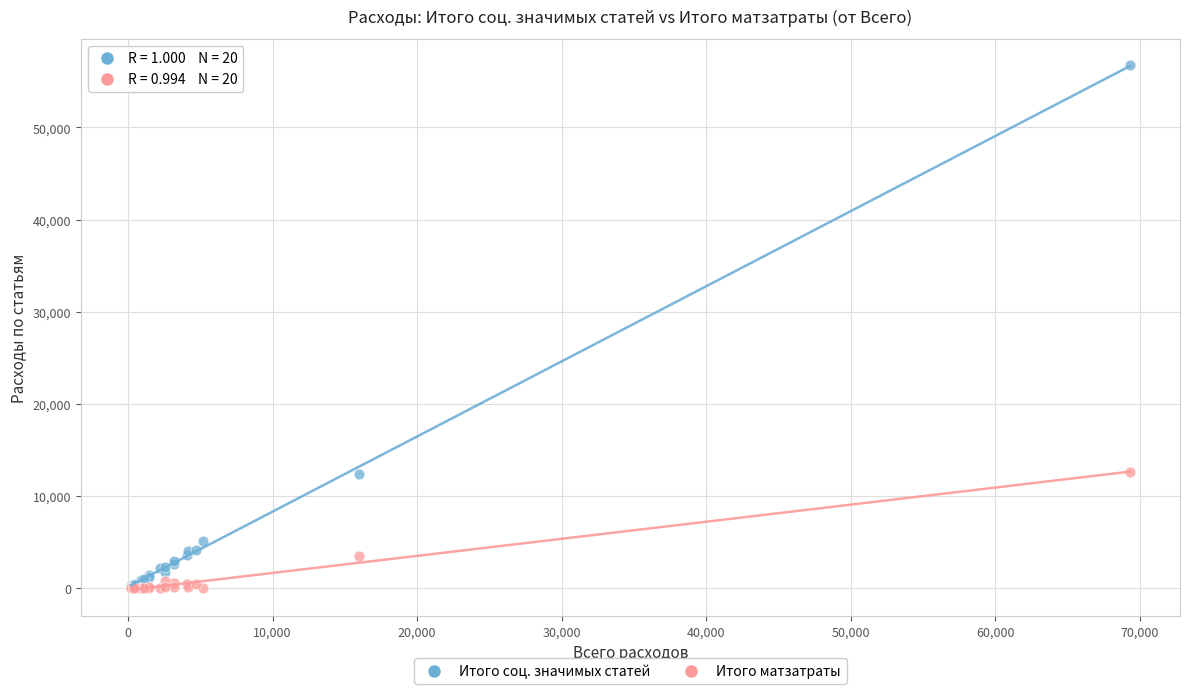

Which series contains the highest Y value?

Итого соц. значимых статей